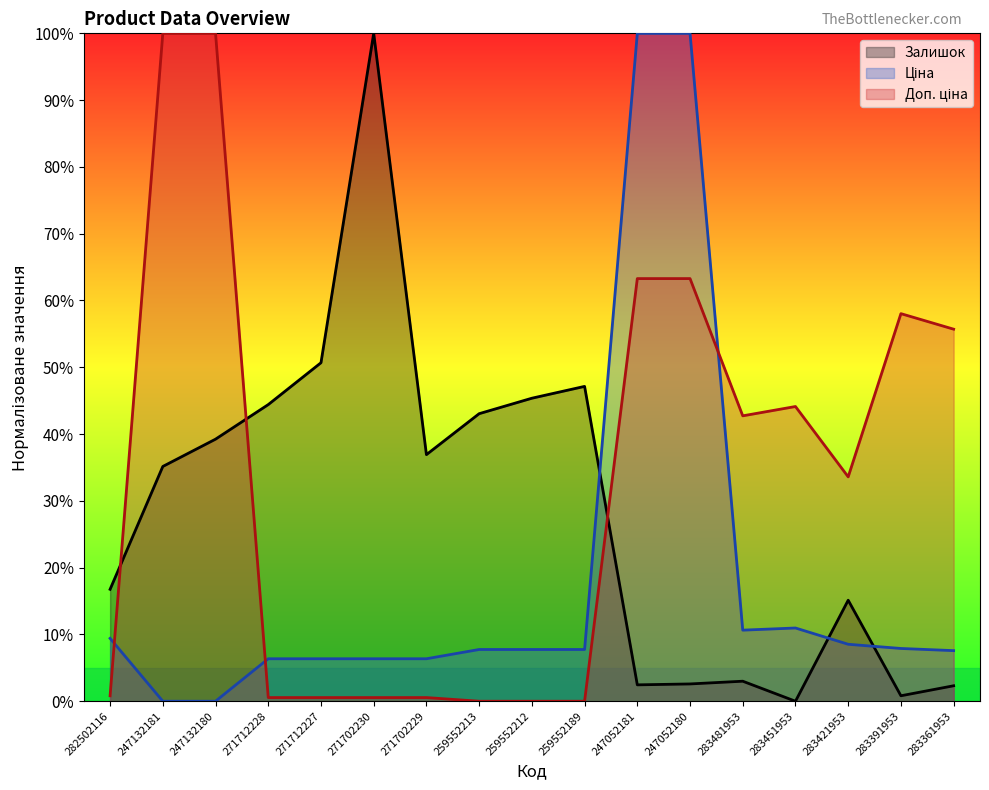

The Ціна series shows 0.0 at 247132180. True or false?

True